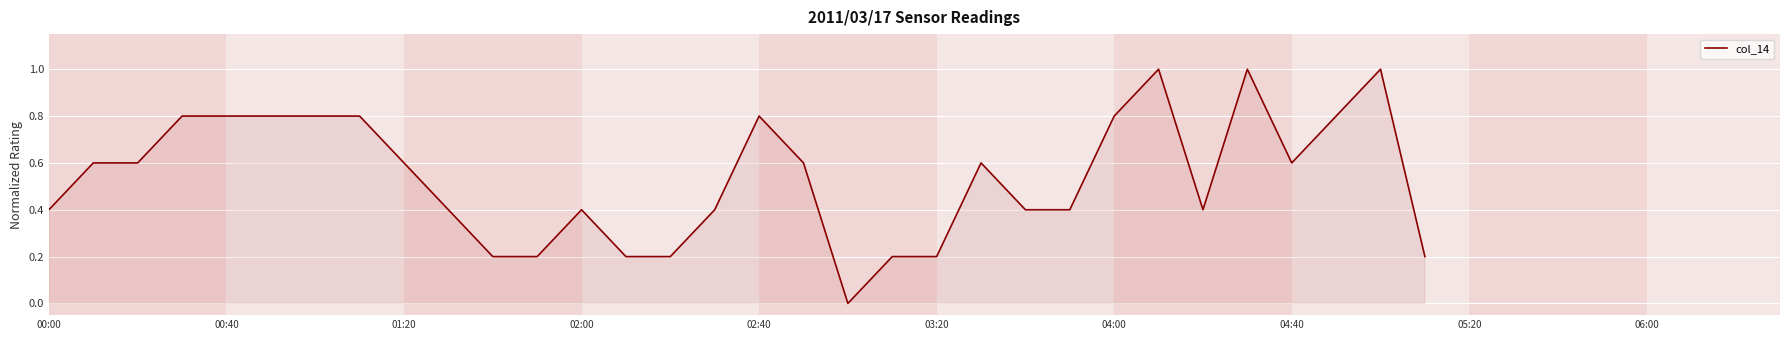

The value at 38 is nan. True or false?

False